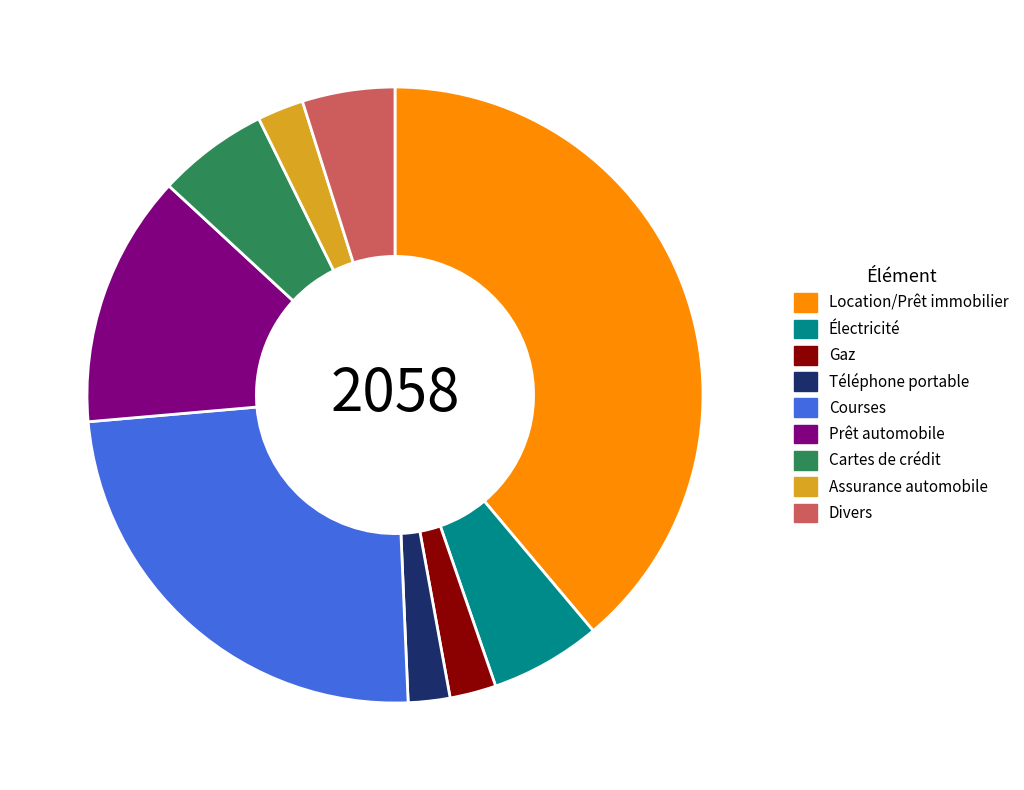

Between Gaz and Cartes de crédit, which is larger?

Cartes de crédit